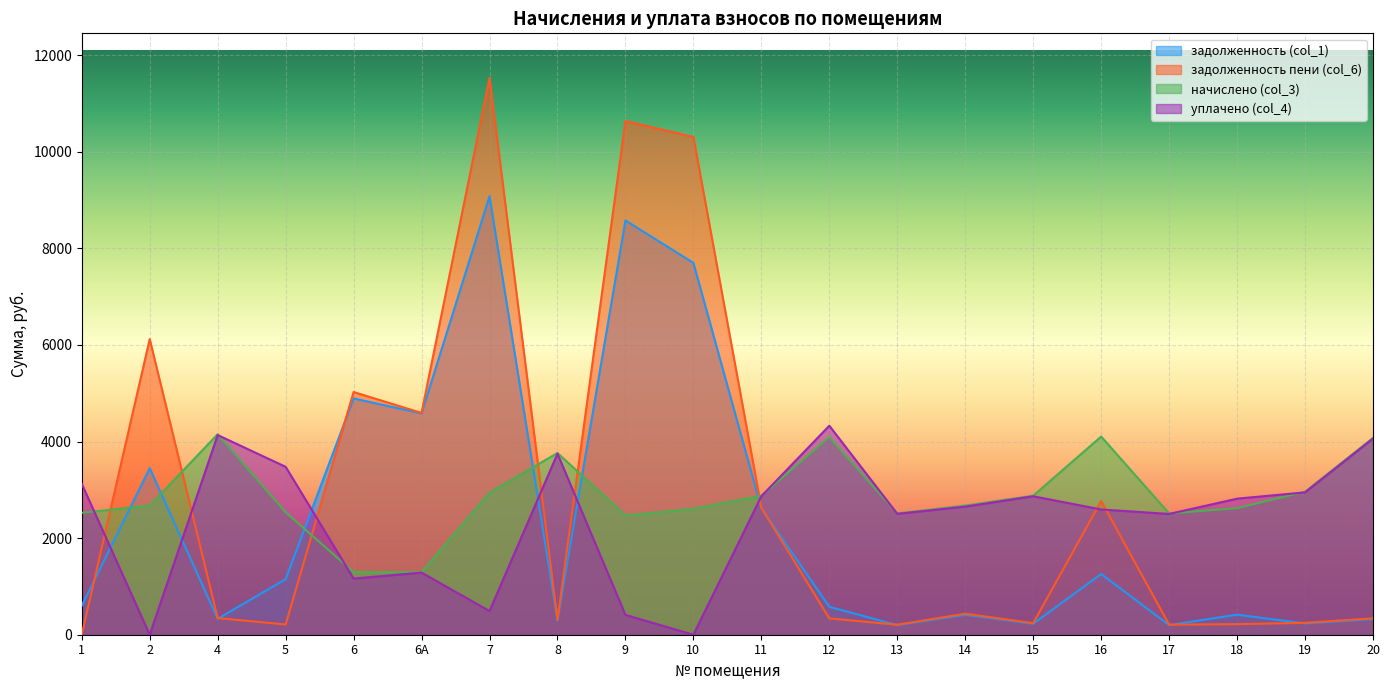

Reading left to right, extract all data points from this chart.

задолженность (col_1): 1=601.0	2=3446.7	4=329.2	5=1150.0	6=4892.0	6А=4582.0	7=9079.3	8=298.0	9=8577.1	10=7698.9	11=2616.6	12=577.7	13=199.3	14=412.2	15=228.1	16=1256.8	17=199.3	18=415.8	19=234.2	20=323.9
задолженность пени (col_6): 1=1.6	2=6120.7	4=345.9	5=211.5	6=5025.2	6А=4592.2	7=11528.5	8=312.6	9=10636.1	10=10304.9	11=2627.7	12=339.5	13=207.2	14=435.2	15=239.8	16=2766.6	17=209.2	18=218.6	19=246.7	20=339.7
начислено (col_3): 1=2524.3	2=2674.0	4=4150.4	5=2537.9	6=1296.1	6А=1296.1	7=2939.3	8=3762.6	9=2469.8	10=2605.9	11=2878.1	12=4089.2	13=2510.6	14=2674.0	15=2878.1	16=4102.8	17=2510.6	18=2619.6	19=2959.8	20=4075.6
уплачено (col_4): 1=3123.8	2=0.0	4=4133.8	5=3476.4	6=1163.0	6А=1286.0	7=490.0	8=3748.0	9=410.8	10=0.0	11=2867.0	12=4327.4	13=2502.7	14=2651.0	15=2866.4	16=2593.0	17=2500.7	18=2816.7	19=2947.4	20=4059.8